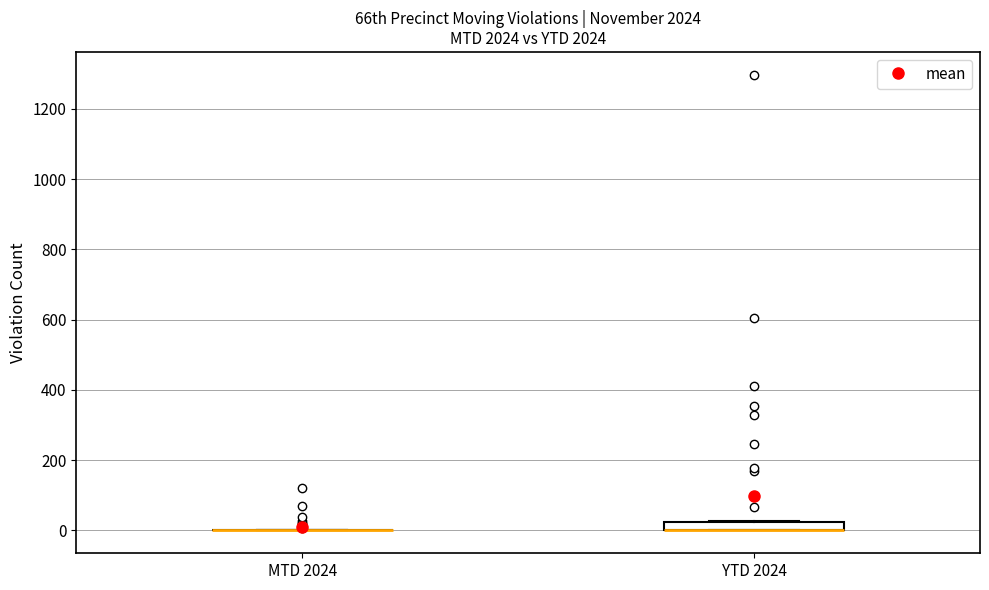

Which box is the tallest, from its lower edge to its upper edge?

YTD 2024